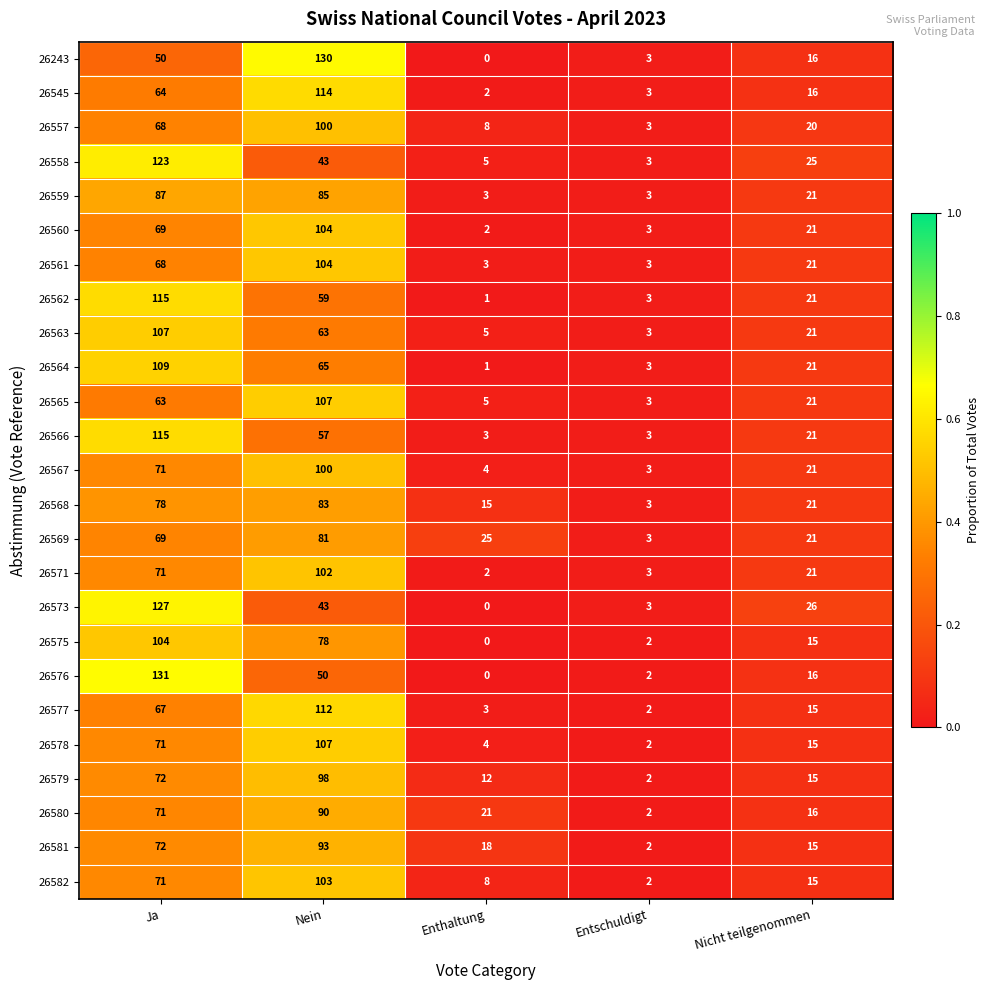

Is it true that 26560 equals 2 at Enthaltung?

True